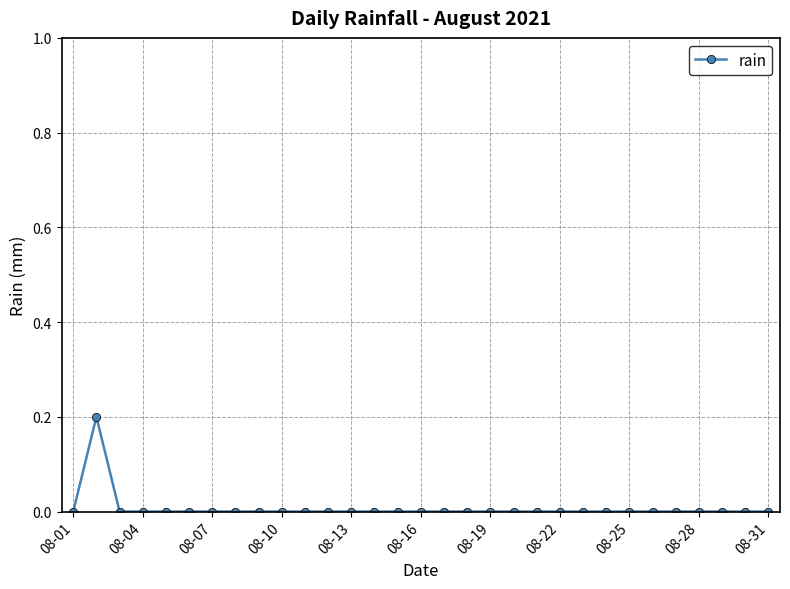

Does the chart have visible grid lines?

Yes